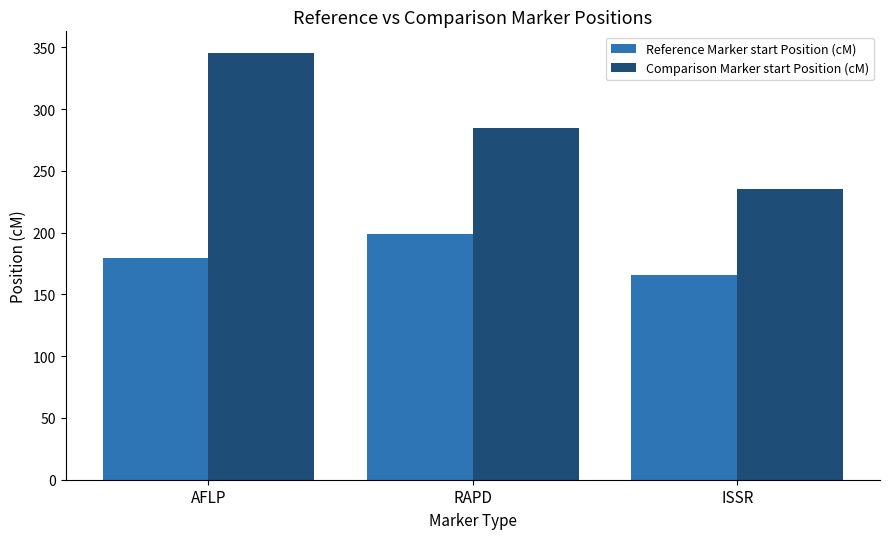

Rank the categories by Reference Marker start Position (cM) value from lowest to highest.

ISSR, AFLP, RAPD